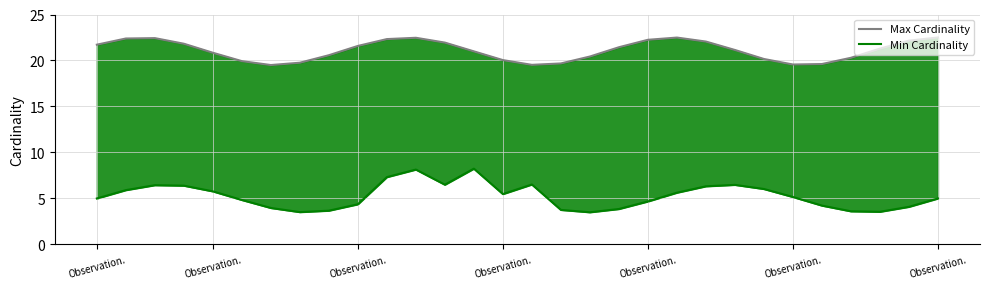

Is the value of Max Cardinality at 16 greater than the value of Min Cardinality at 26?

Yes